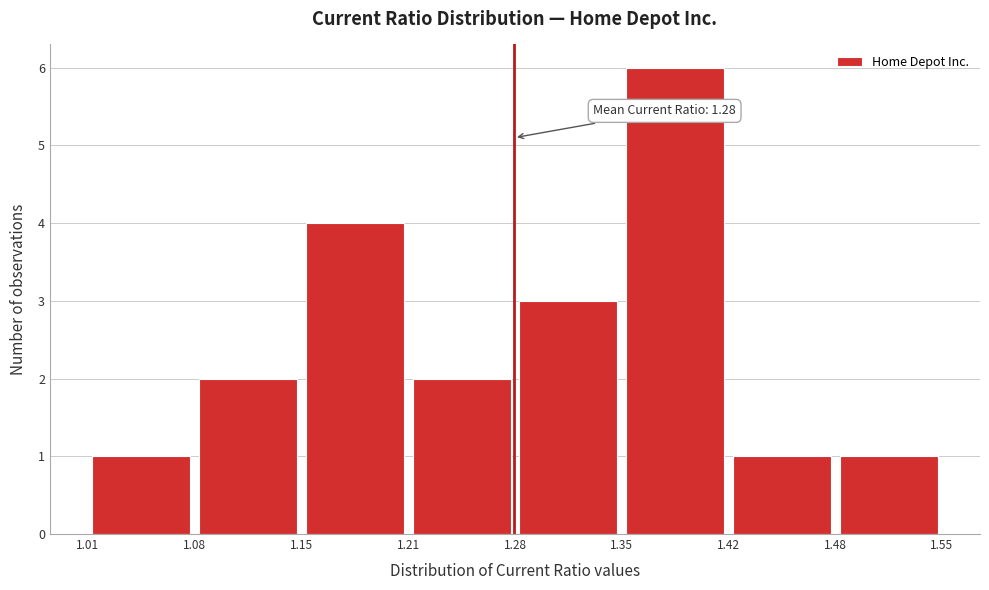

Over which range of the x-axis is the bar tallest?

1.35 to 1.42